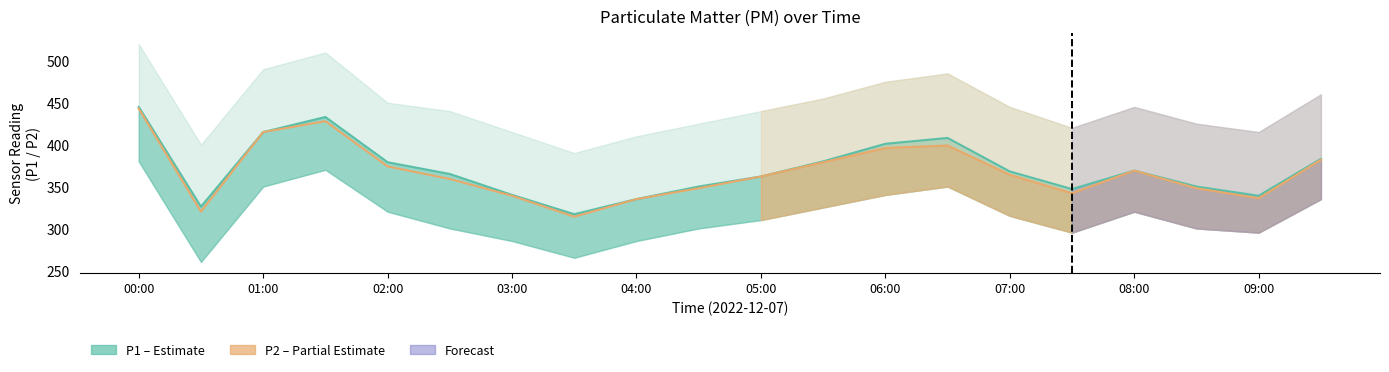

True or false: P1 (Estimate) and P2 (Partial) intersect in this chart.

False